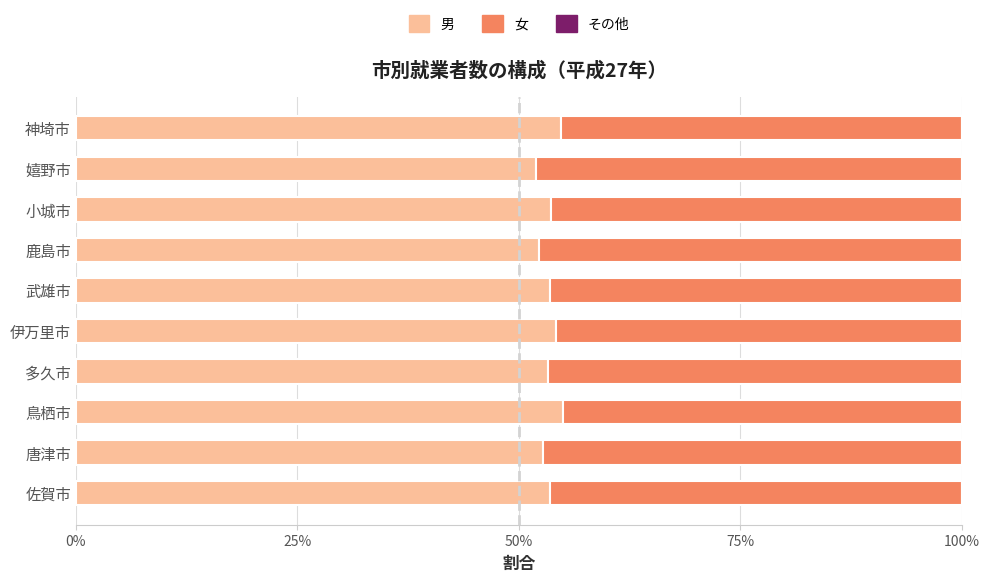

How many 女 values are between 0 and 1?

10